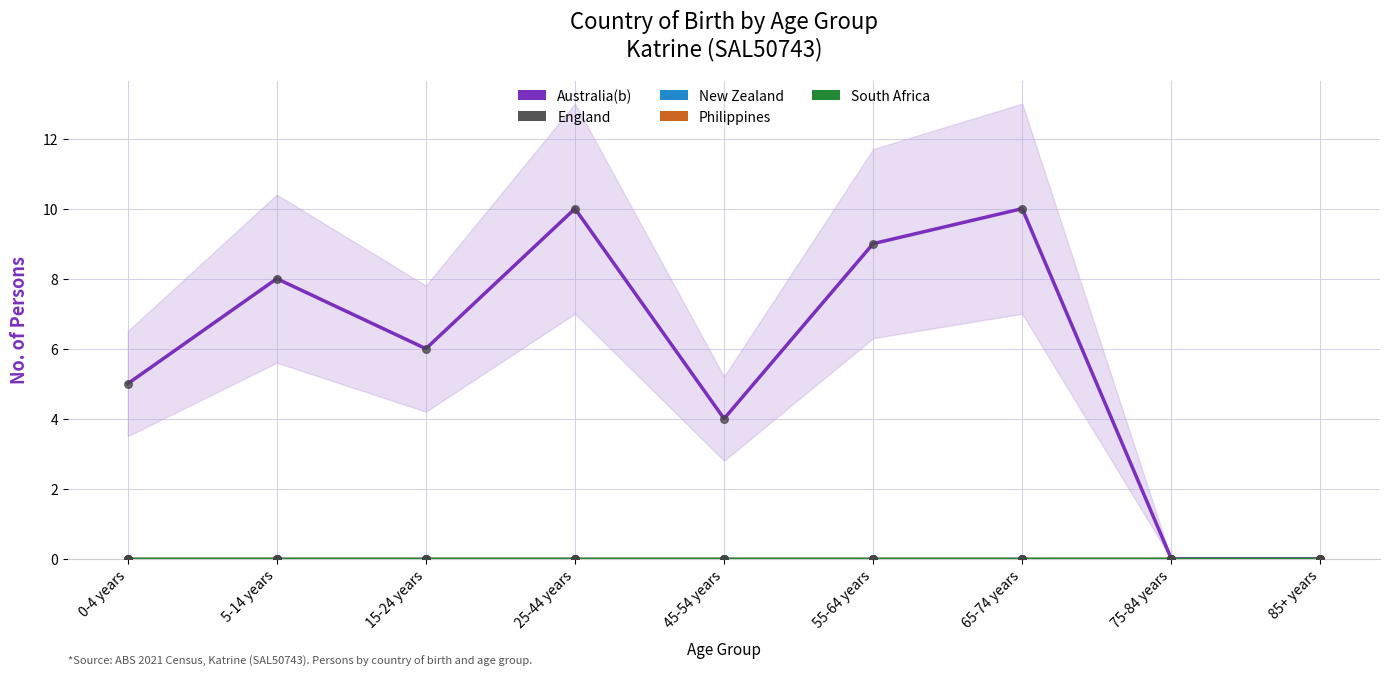

What is the total value across all series at 15-24 years?

6